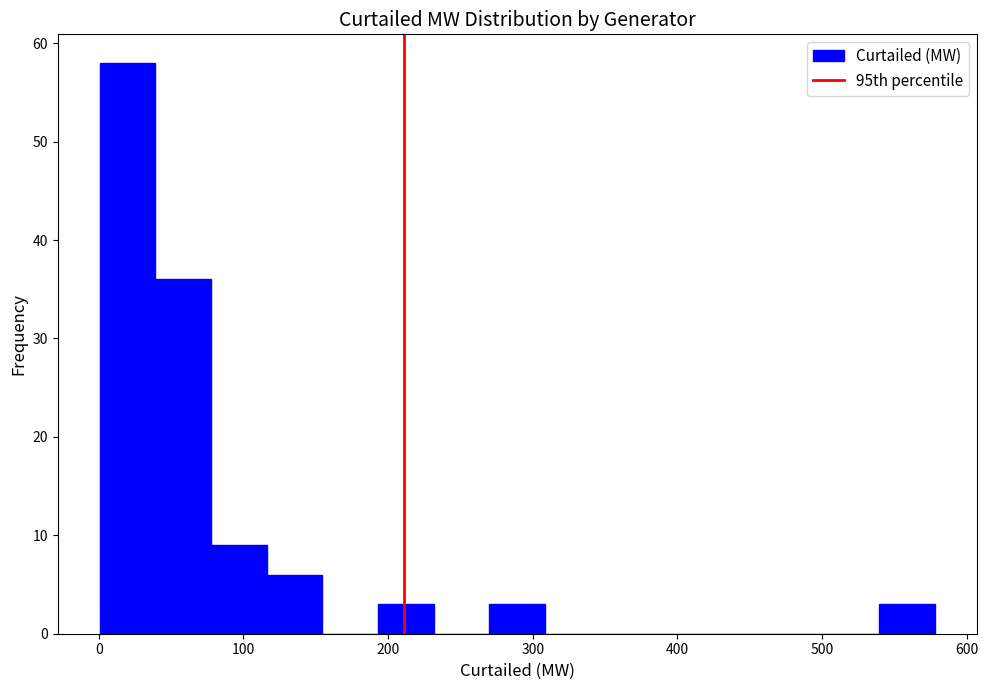

Read against the x-axis, roughly where is the centre of the tallest bar?

20